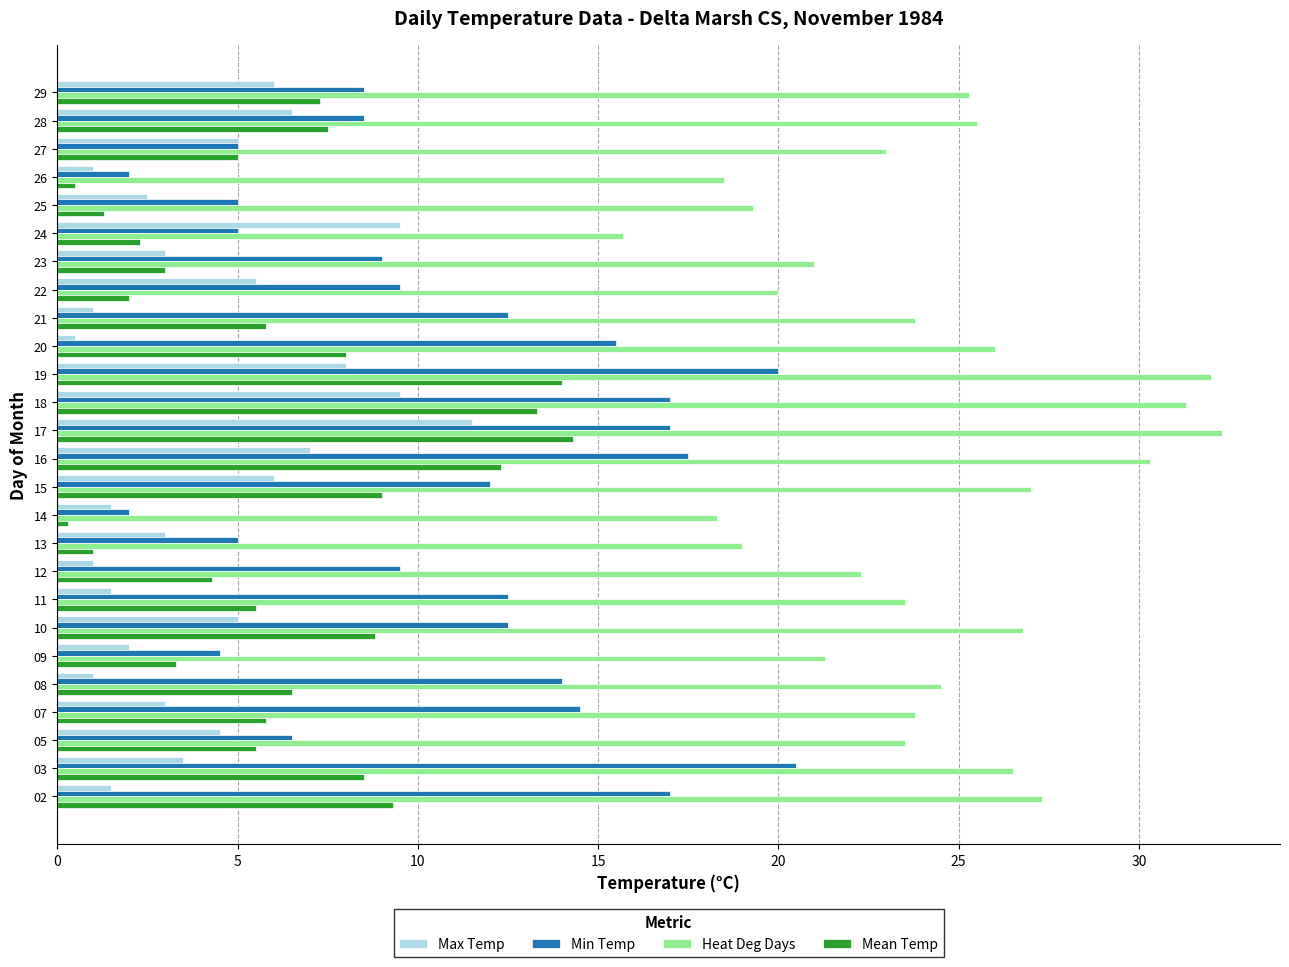

How many series are shown in this chart?

4